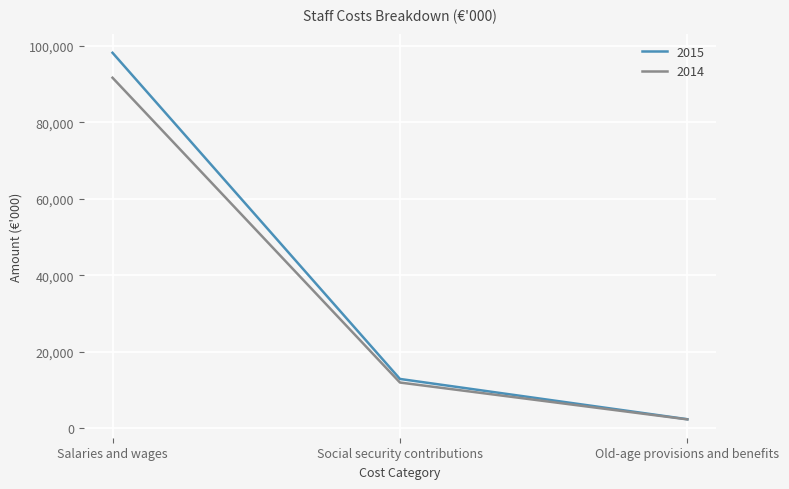

Which series has the largest total across all categories?

2015